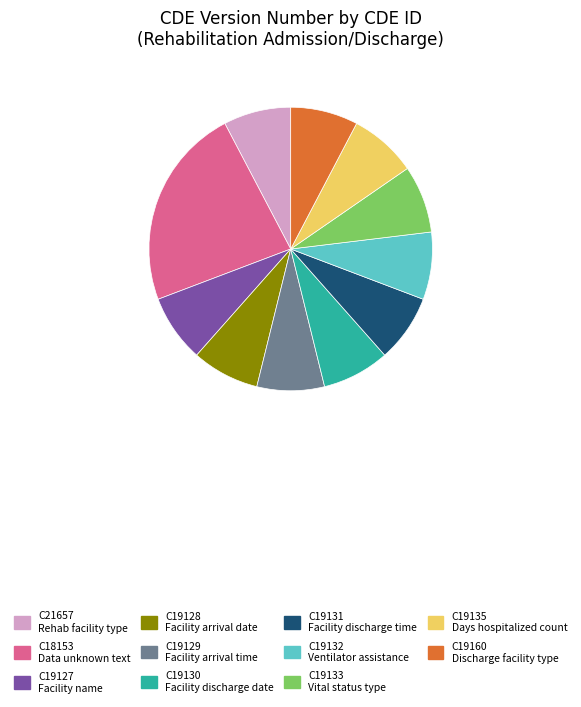

Which slice is the largest?

C18153